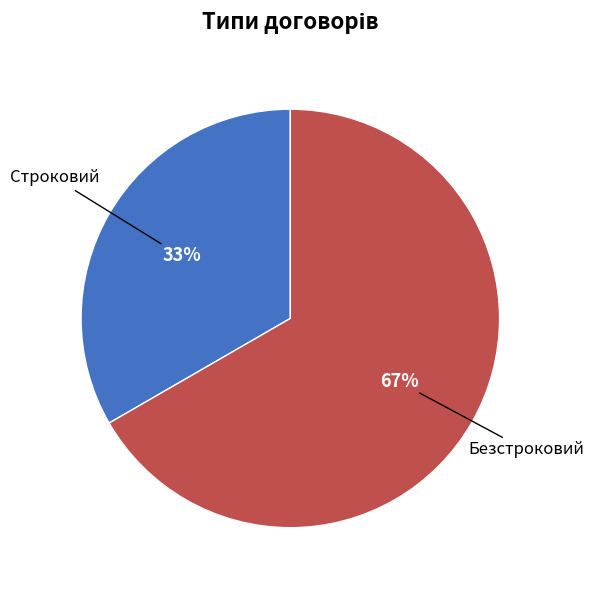

Does any single category account for the majority?

Yes